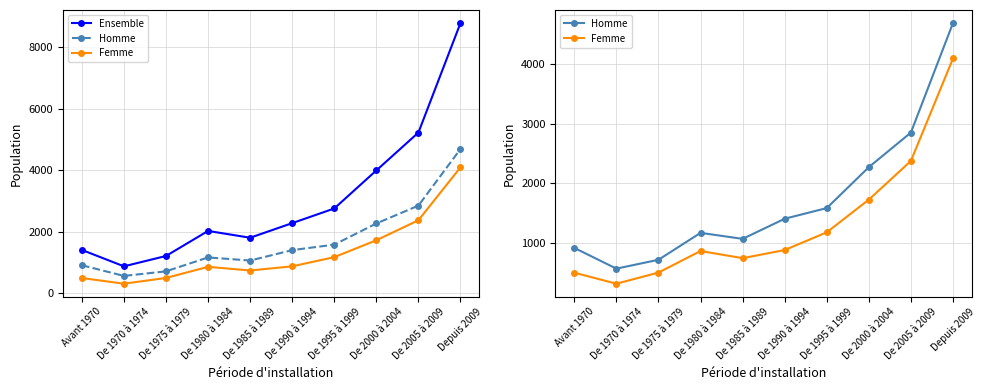

At which category does Femme reach its first local peak?

De 1980 à 1984